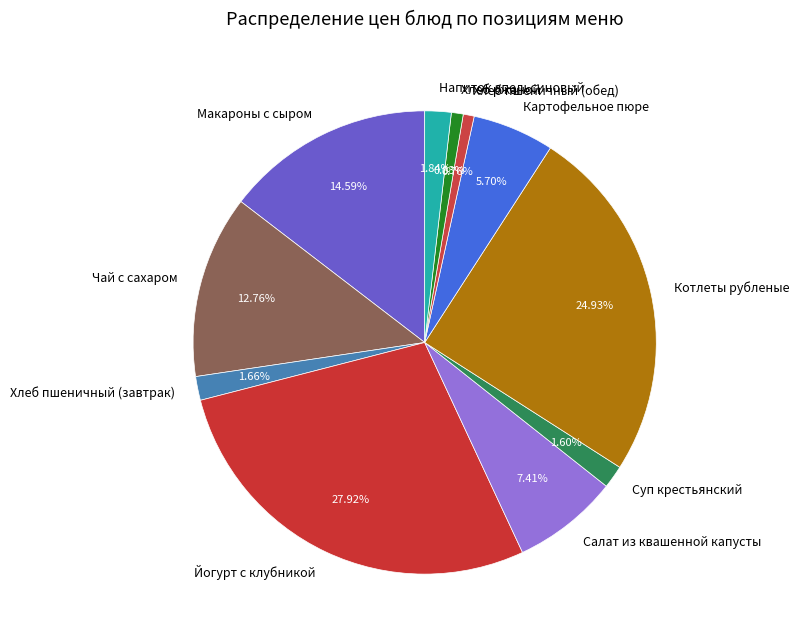

How many slices are in this pie chart?

11